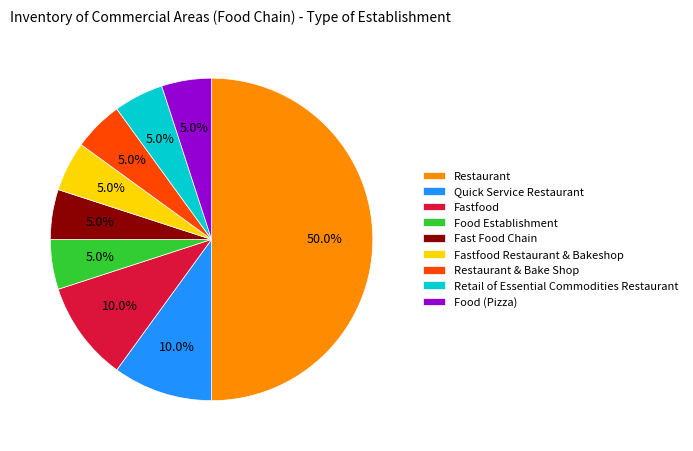

The Quick Service Restaurant slice represents 10% of the pie. True or false?

True